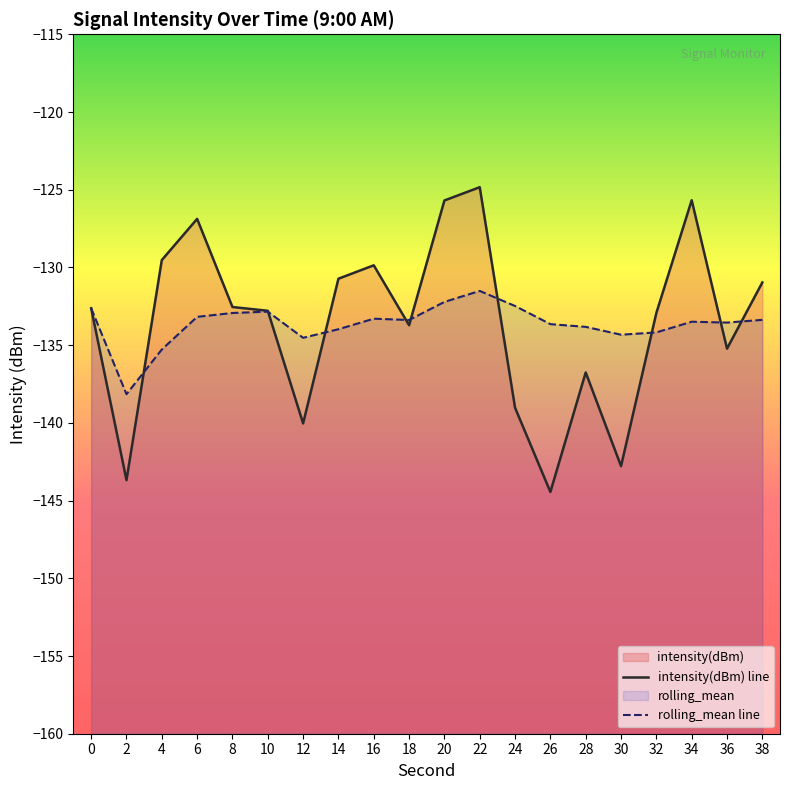

Which series ends up on top after the final intersection of intensity(dBm) line and rolling_mean line?

intensity(dBm) line